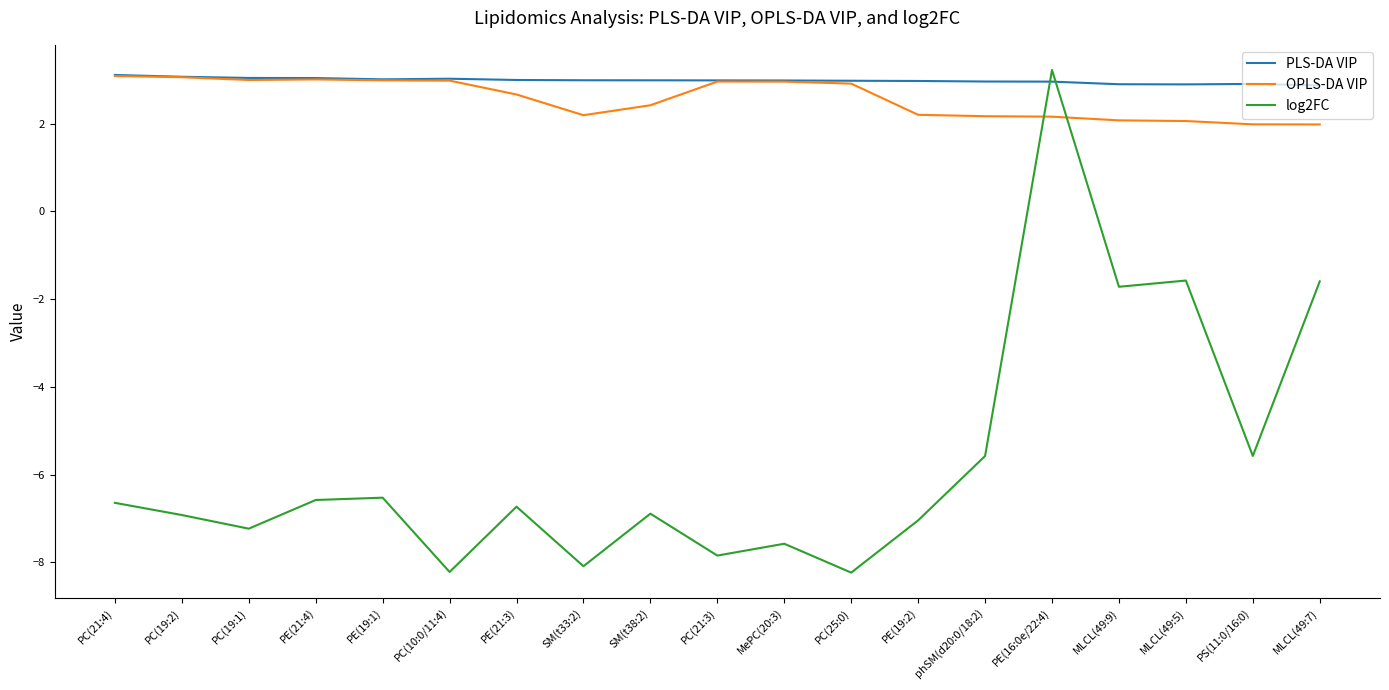

Between which two adjacent categories do PLS-DA VIP and log2FC first intersect?

phSM(d20:0/18:2) and PE(16:0e/22:4)